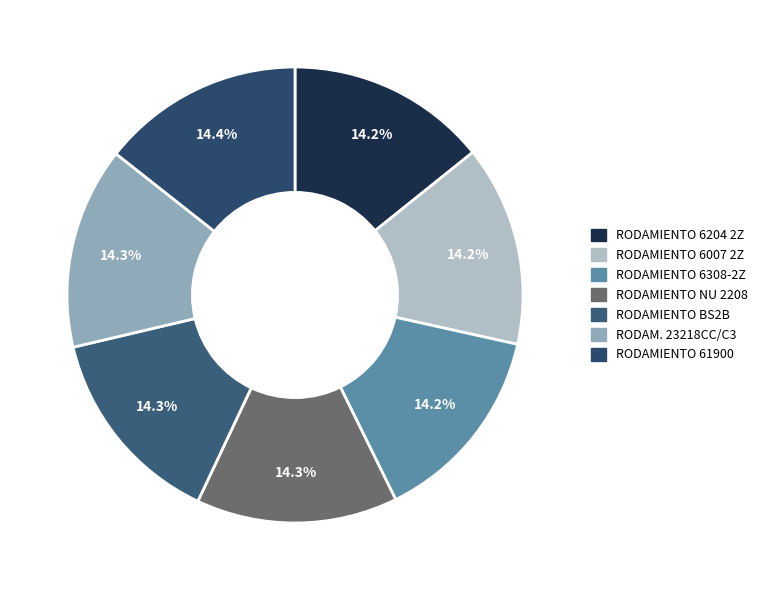

Is there any slice that represents more than half of the pie?

No